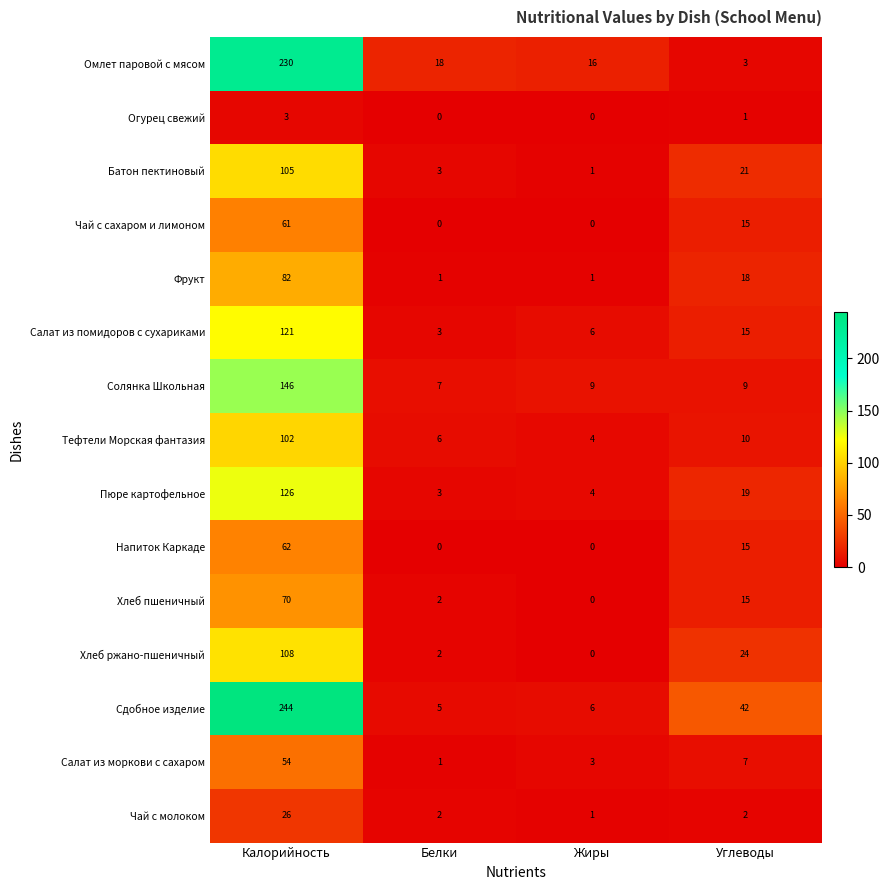

What is the difference between the Тефтели Морская фантазия values at Калорийность and Углеводы?

92